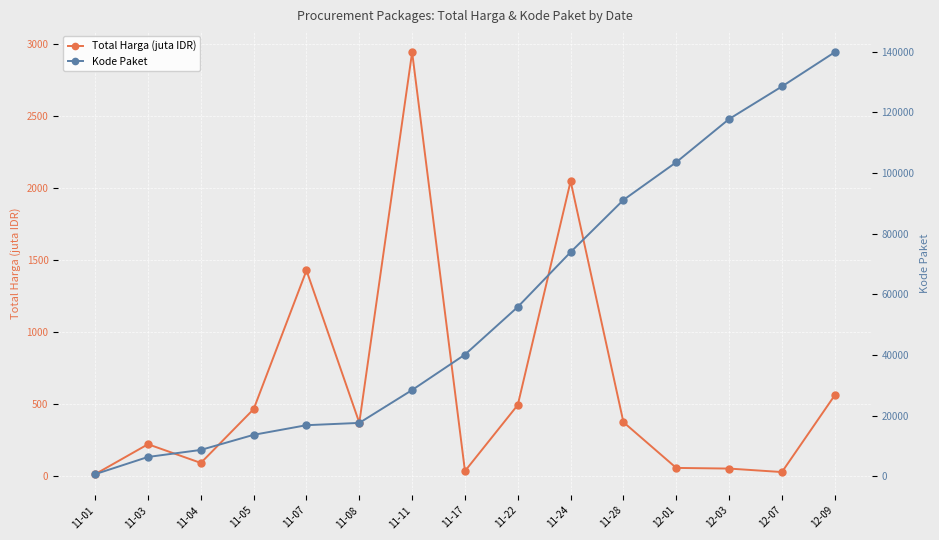

Is the value of Kode Paket at 12-07 greater than the value of Total Harga (juta IDR) at 11-17?

Yes